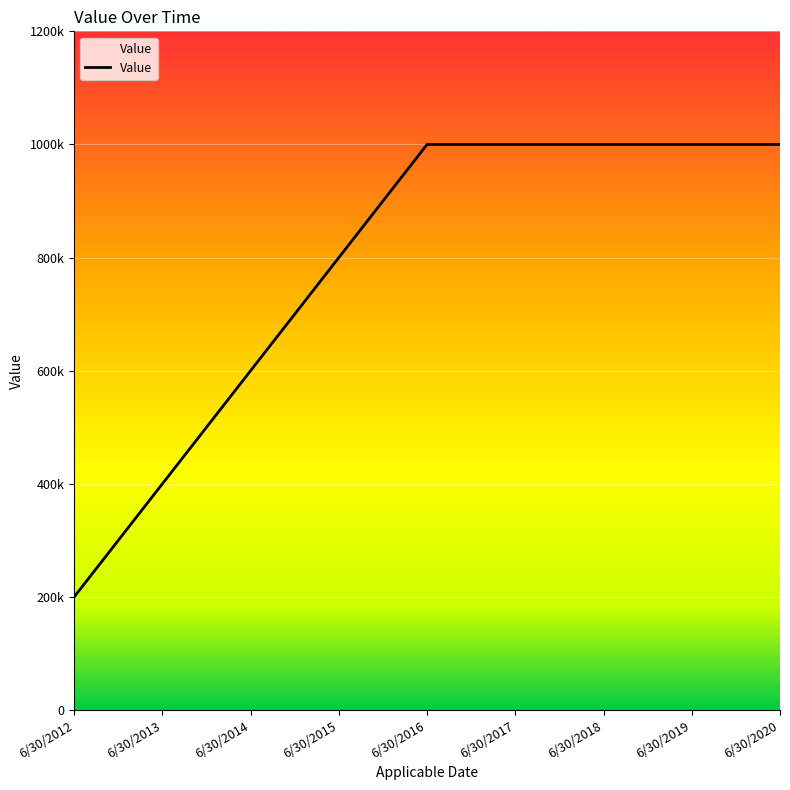

Rank the categories by value from highest to lowest.

6/30/2016, 6/30/2017, 6/30/2018, 6/30/2019, 6/30/2020, 6/30/2015, 6/30/2014, 6/30/2013, 6/30/2012